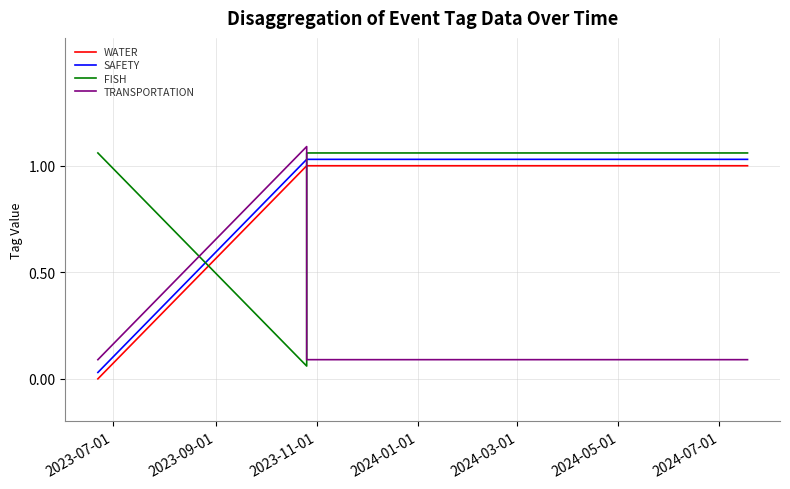

True or false: FISH has more than 0 points higher than both neighbors.

False